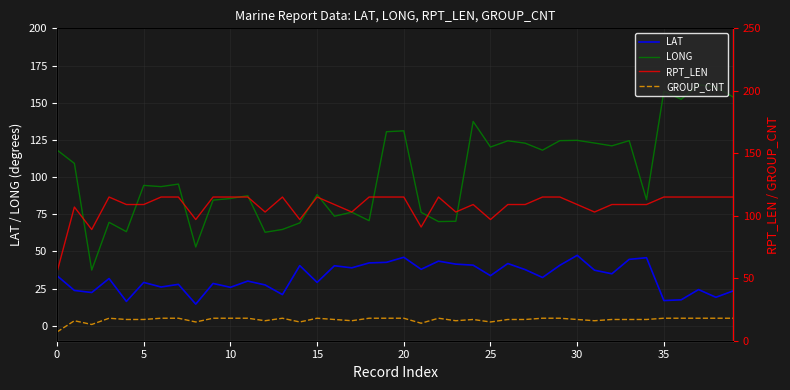

The LAT series shows 24.5 at 30. True or false?

False